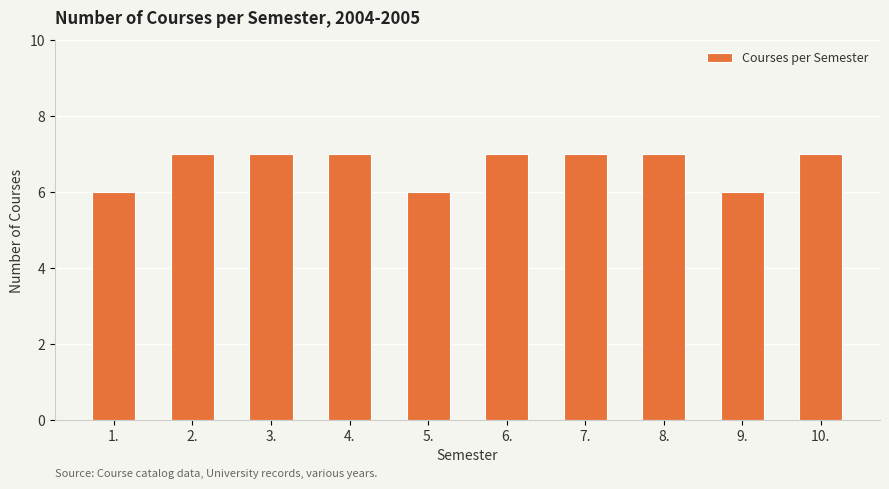

What position from the left is 1.?

1